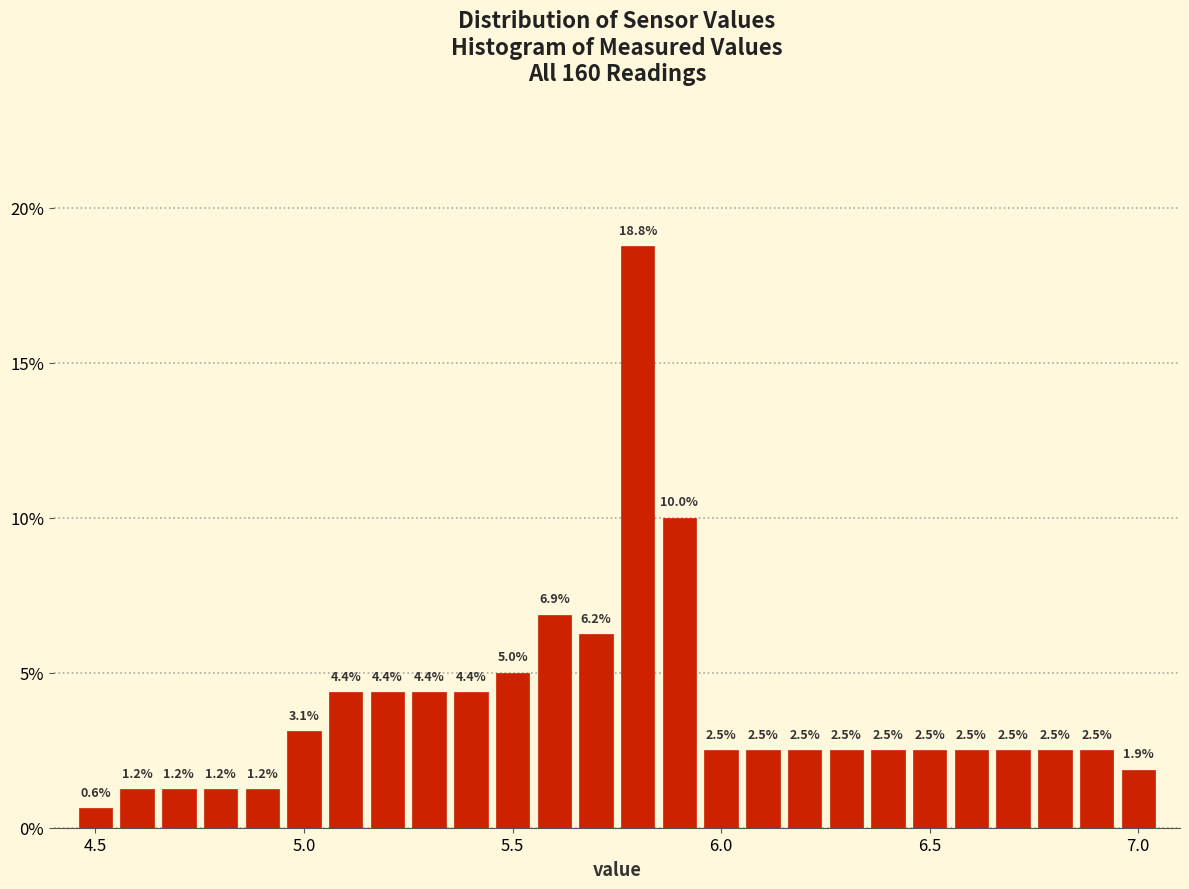

Read against the x-axis, roughly where is the centre of the tallest bar?

5.80